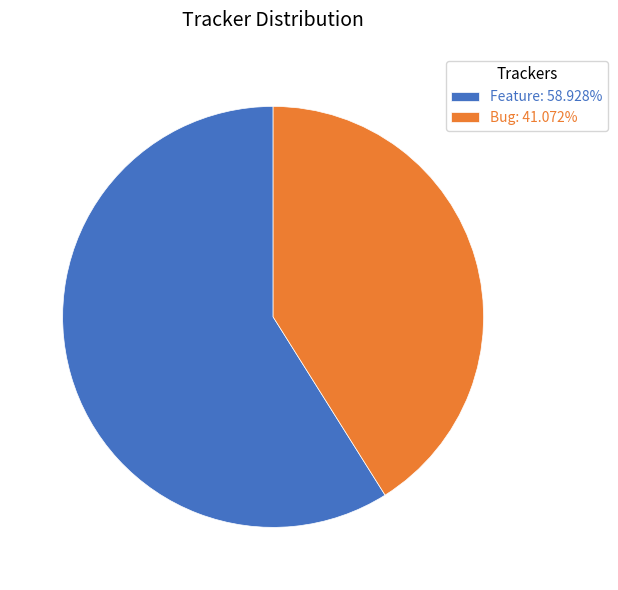

Which category accounts for the majority?

Feature